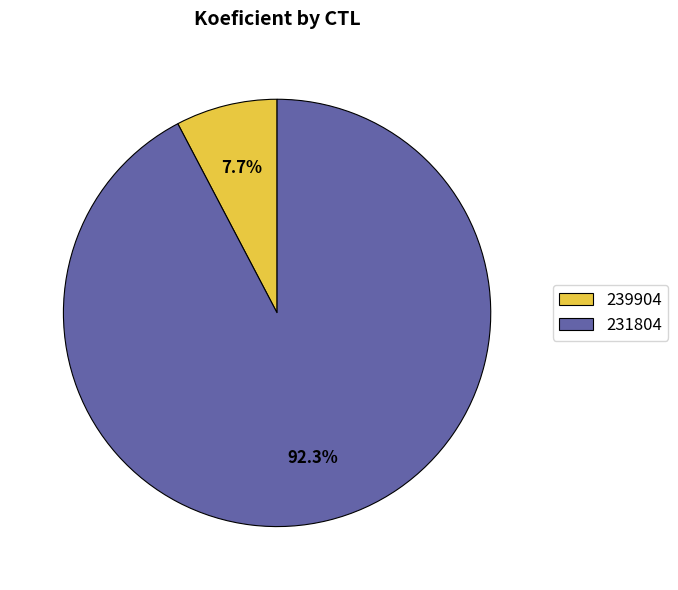

To the nearest percent, what is the difference between the 231804 and 239904 slice percentages?

85%